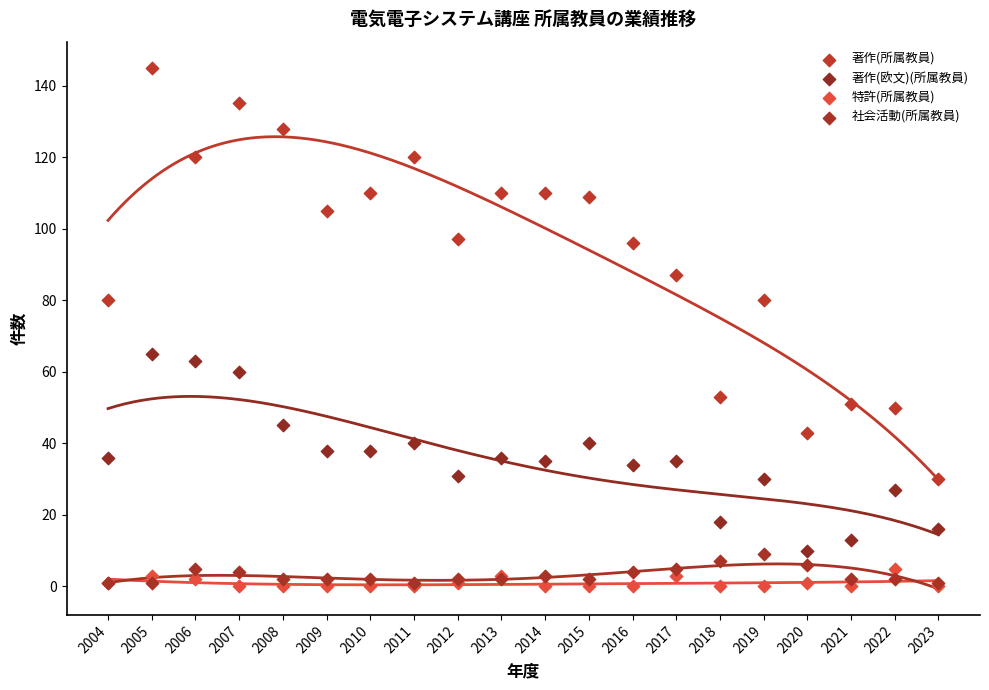

Which series contains the highest Y value?

著作(所属教員)